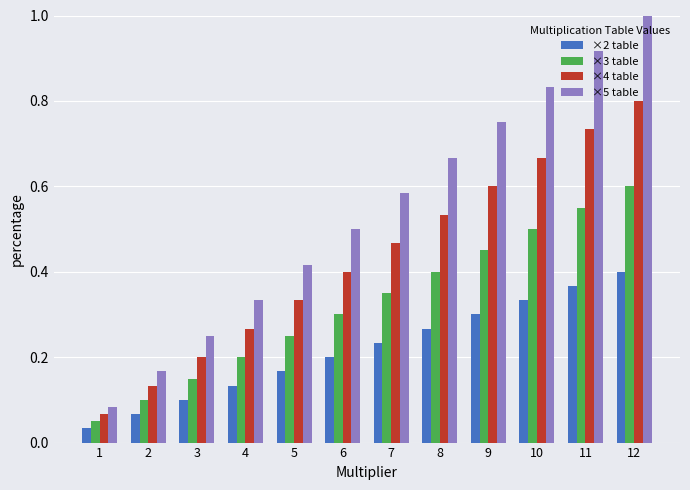

Which series has the largest total across all categories?

×5 table